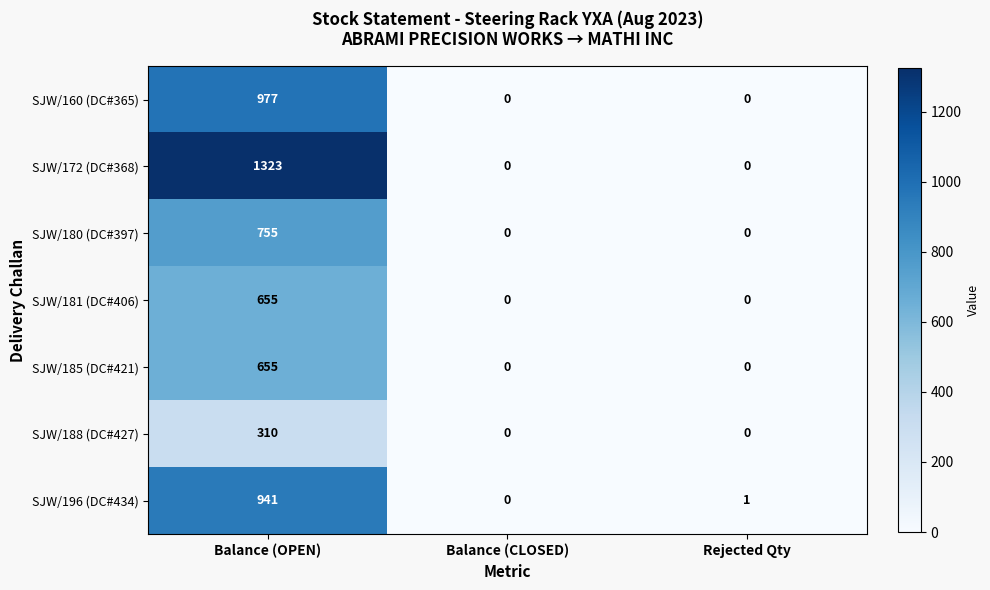

What is the average value of the SJW/180 (DC#397) series?

252